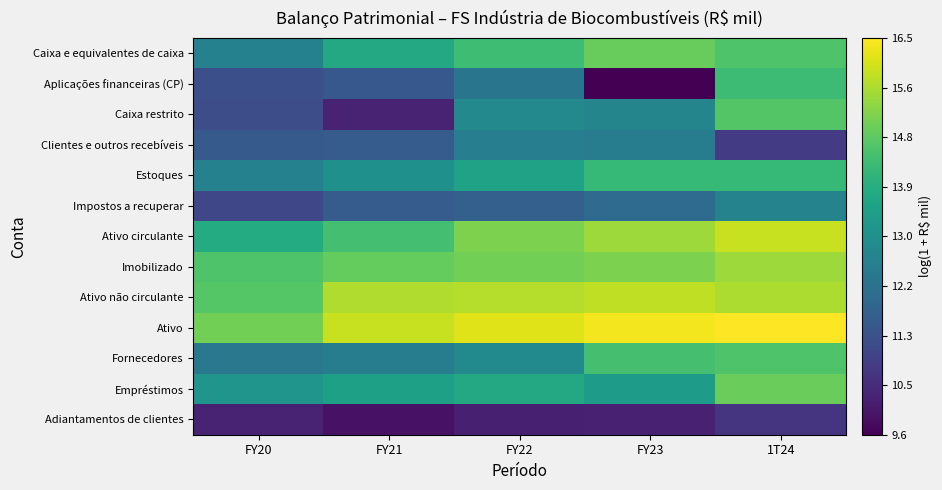

Reading left to right, transcribe all the data shown in this chart.

Caixa e equivalentes de caixa: FY20=12.6	FY21=13.8	FY22=14.4	FY23=14.9	1T24=14.6
Aplicações financeiras (CP): FY20=11.3	FY21=11.5	FY22=12.3	FY23=9.6	1T24=14.3
Caixa restrito: FY20=11.2	FY21=10.3	FY22=12.9	FY23=12.7	1T24=14.6
Clientes e outros recebíveis: FY20=11.6	FY21=11.6	FY22=12.6	FY23=12.5	1T24=10.8
Estoques: FY20=12.6	FY21=13.1	FY22=13.6	FY23=14.2	1T24=14.2
Impostos a recuperar: FY20=11.1	FY21=11.6	FY22=11.7	FY23=12.0	1T24=12.7
Ativo circulante: FY20=13.9	FY21=14.4	FY22=15.1	FY23=15.5	1T24=15.9
Imobilizado: FY20=14.6	FY21=14.9	FY22=15.0	FY23=15.1	1T24=15.5
Ativo não circulante: FY20=14.7	FY21=15.7	FY22=15.7	FY23=15.8	1T24=15.7
Ativo: FY20=15.0	FY21=15.9	FY22=16.2	FY23=16.4	1T24=16.5
Fornecedores: FY20=12.4	FY21=12.5	FY22=12.9	FY23=14.5	1T24=14.6
Empréstimos: FY20=13.2	FY21=13.5	FY22=13.8	FY23=13.4	1T24=14.9
Adiantamentos de clientes: FY20=10.3	FY21=9.9	FY22=10.2	FY23=10.2	1T24=10.7